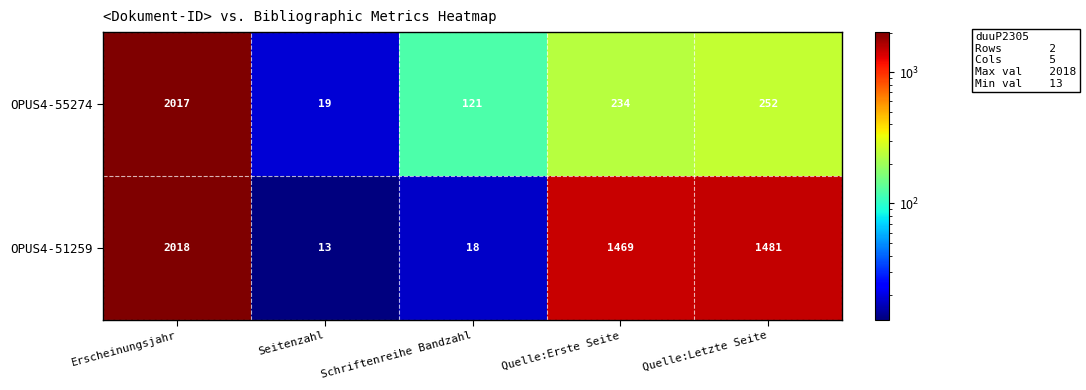

Is it true that OPUS4-55274 equals 190 at Schriftenreihe Bandzahl?

False